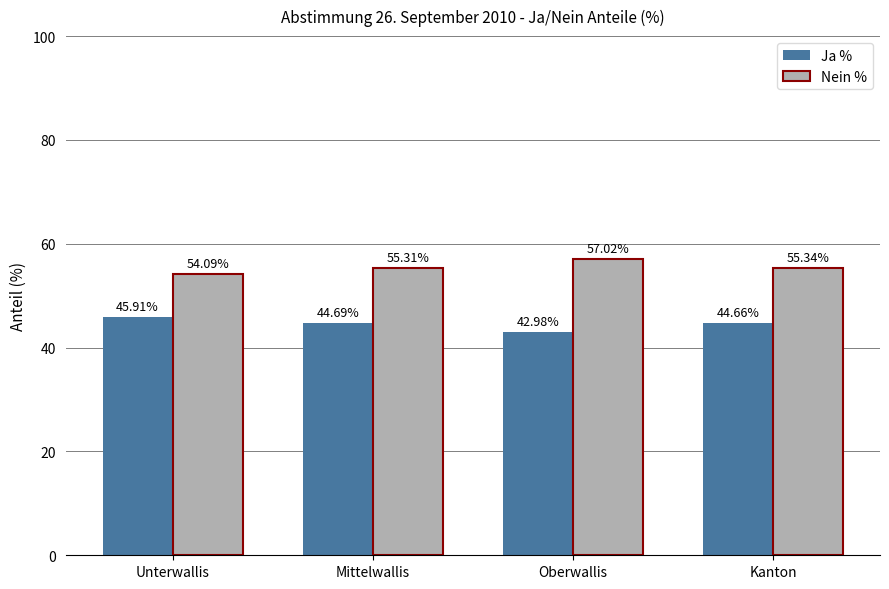

Which series has the largest total across all categories?

Nein %